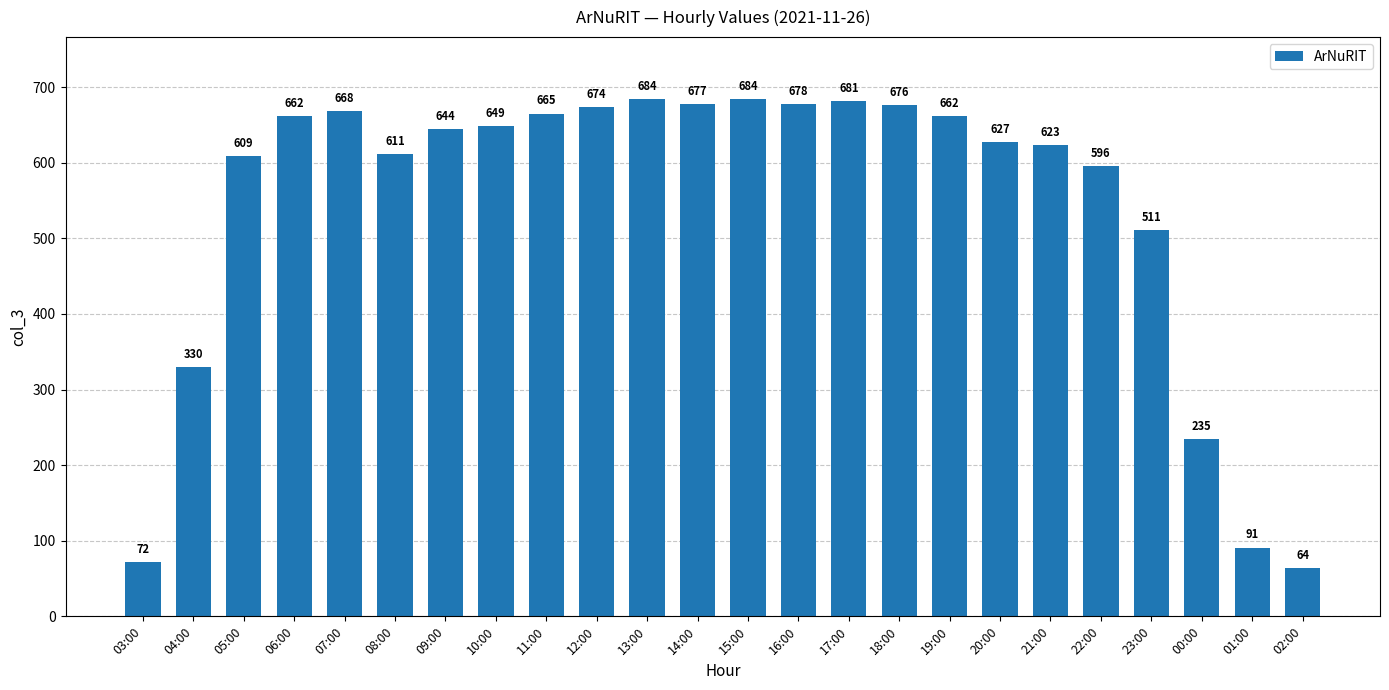

What is the maximum value shown in the chart?

684